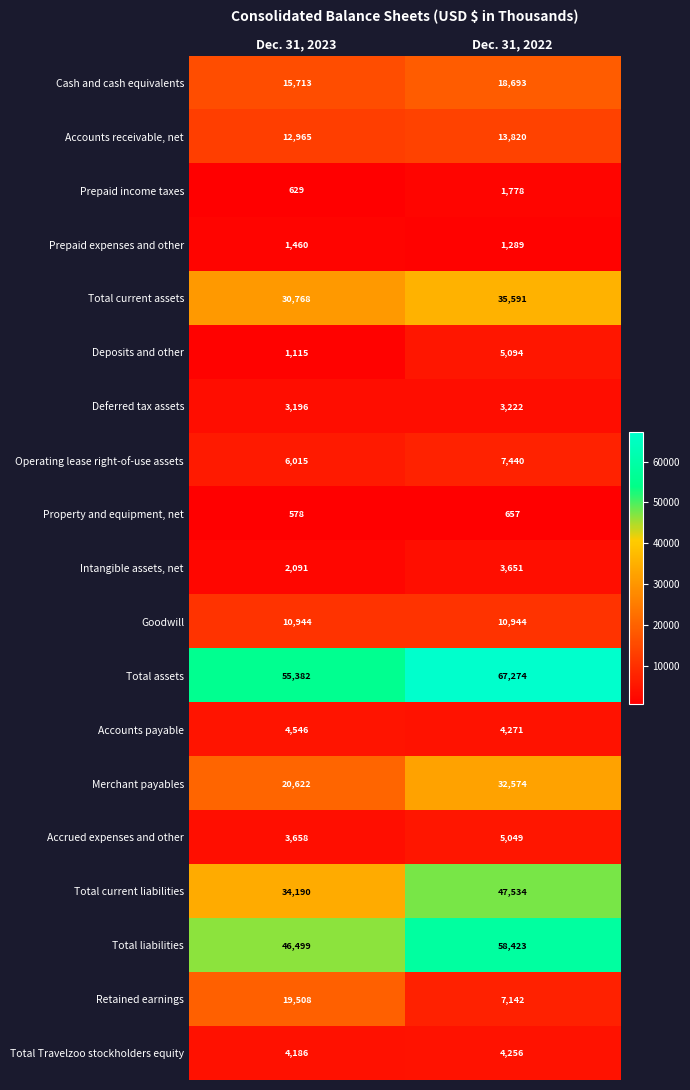

Between Dec. 31, 2023 and Dec. 31, 2022, which series saw the biggest shift?

Total current liabilities